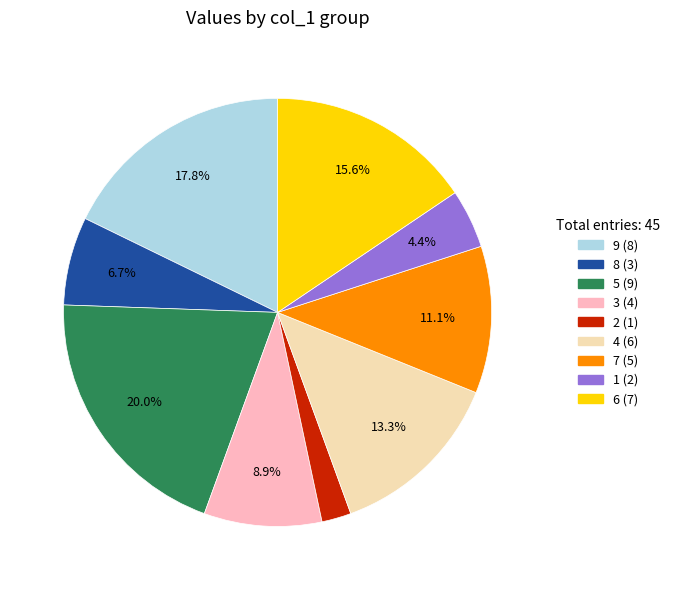

The 9 slice represents 18% of the pie. True or false?

True